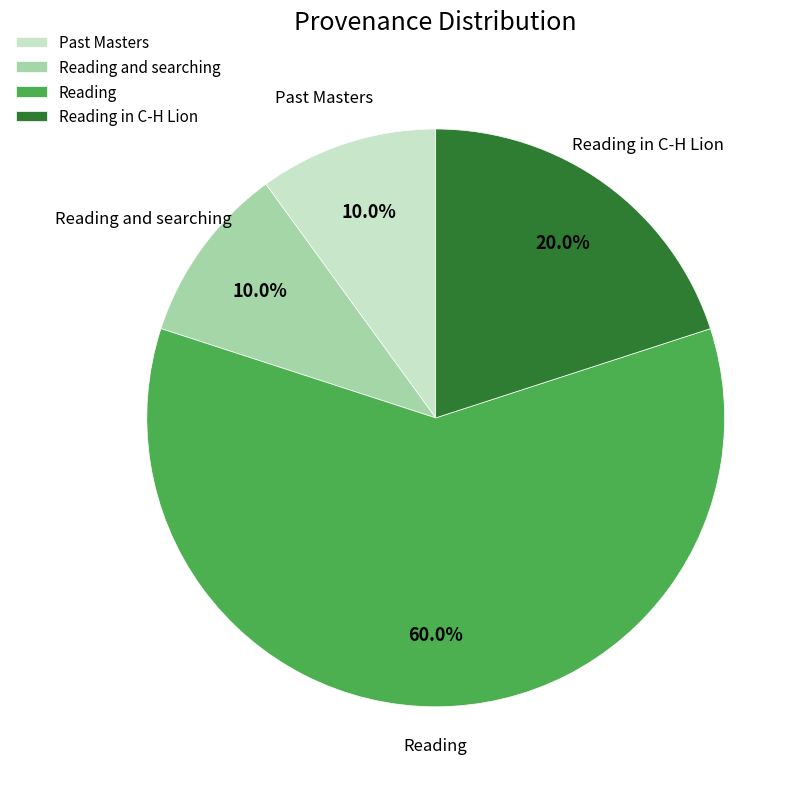

Count the number of slices in the pie.

4